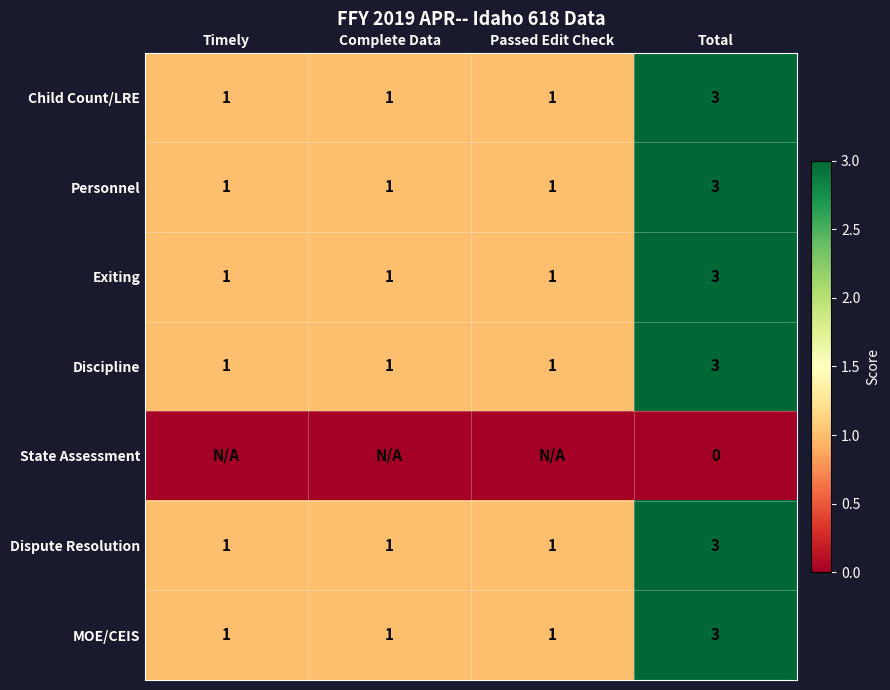

What is the sum of the Exiting values at Complete Data and Total?

4